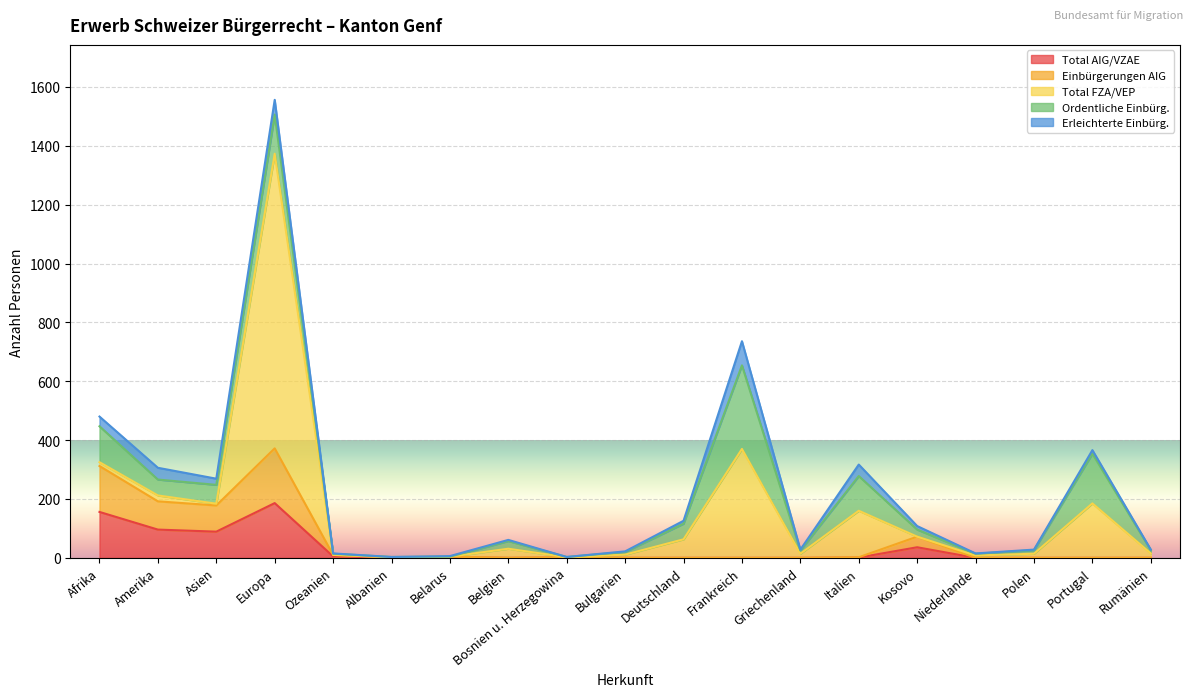

At Kosovo, list the series in order from largest to smallest.

Total AIG/VZAE, Einbürgerungen AIG, Ordentliche Einbürg., Erleichterte Einbürg., Total FZA/VEP